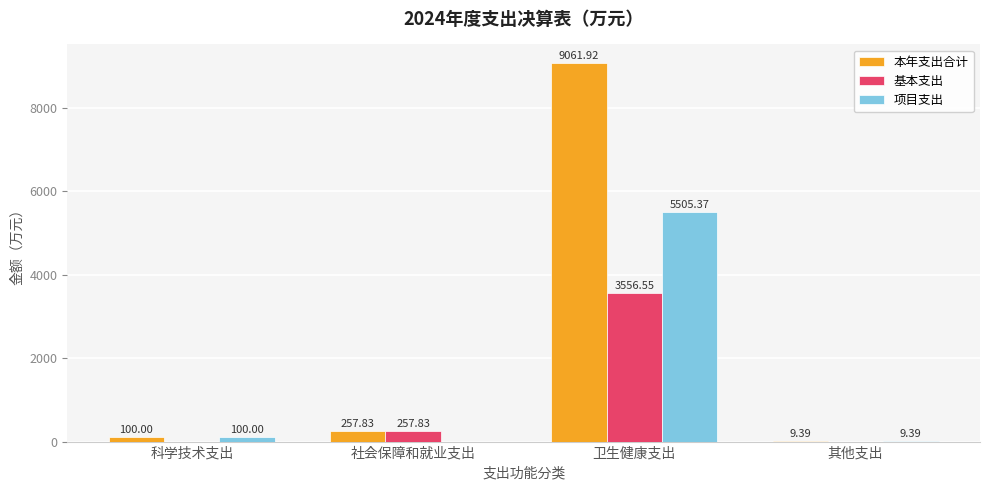

What is the maximum value shown in the chart?

9061.9